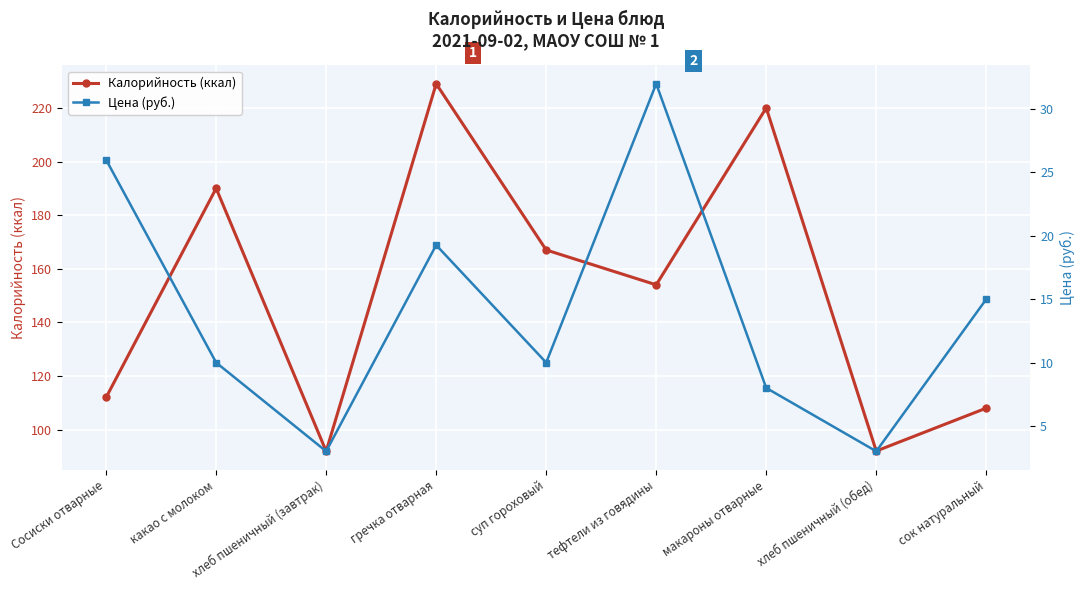

What is the difference between the highest and lowest values at суп гороховый?

157.0